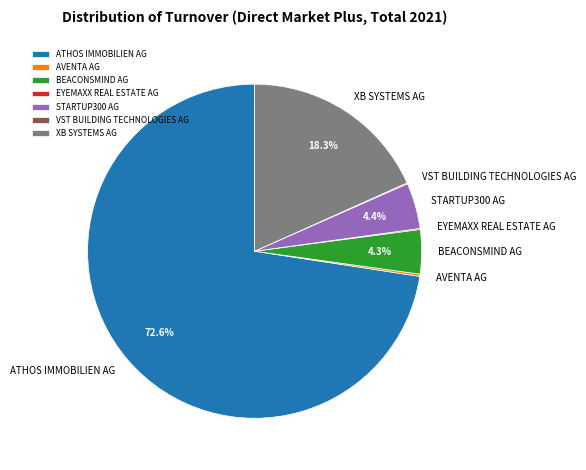

Does any single category account for the majority?

Yes